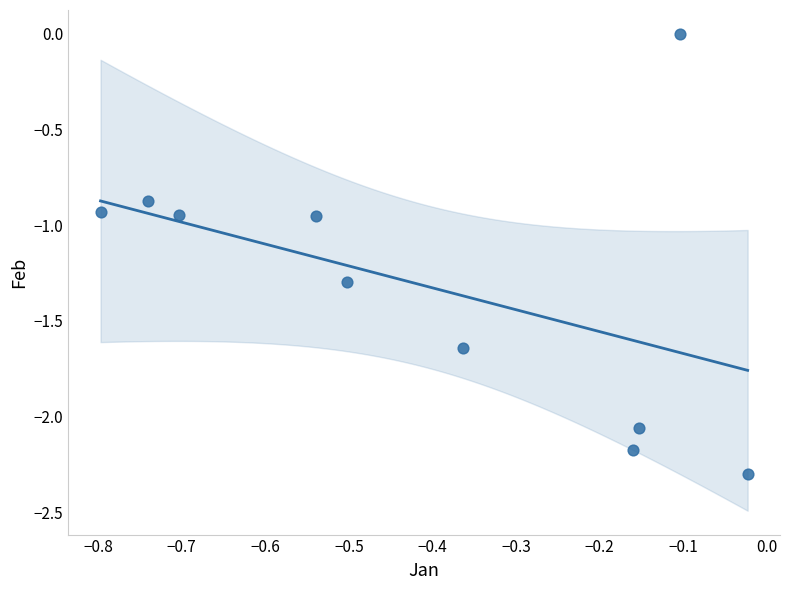

What is the range of Y values (max minus min)?

2.3